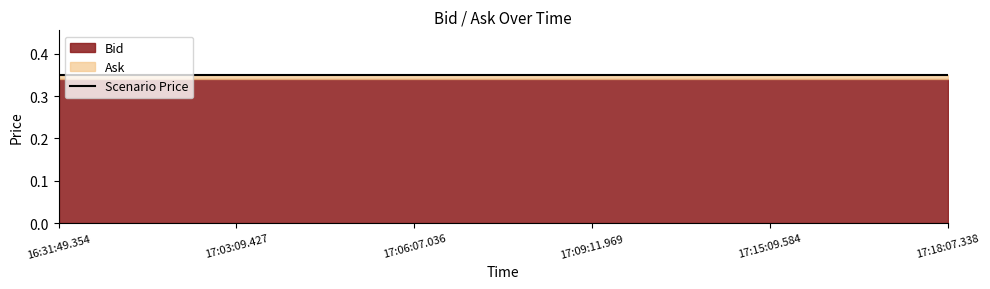

Which series has the largest total across all categories?

Ask